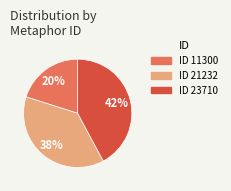

Which slice is the largest?

ID 23710